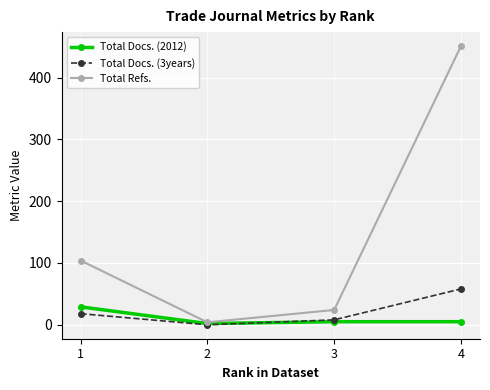

The value of Total Refs. at 1 is 184. True or false?

False